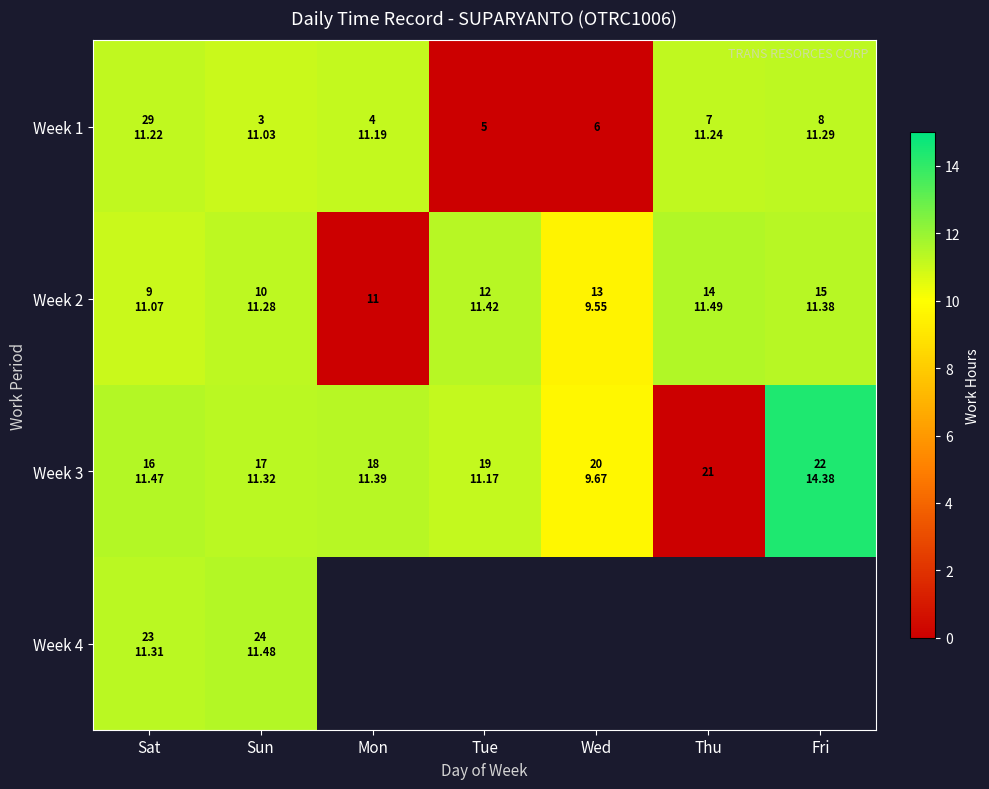

At Thu, list the series in order from smallest to largest.

Week 3, Week 1, Week 2, Week 4